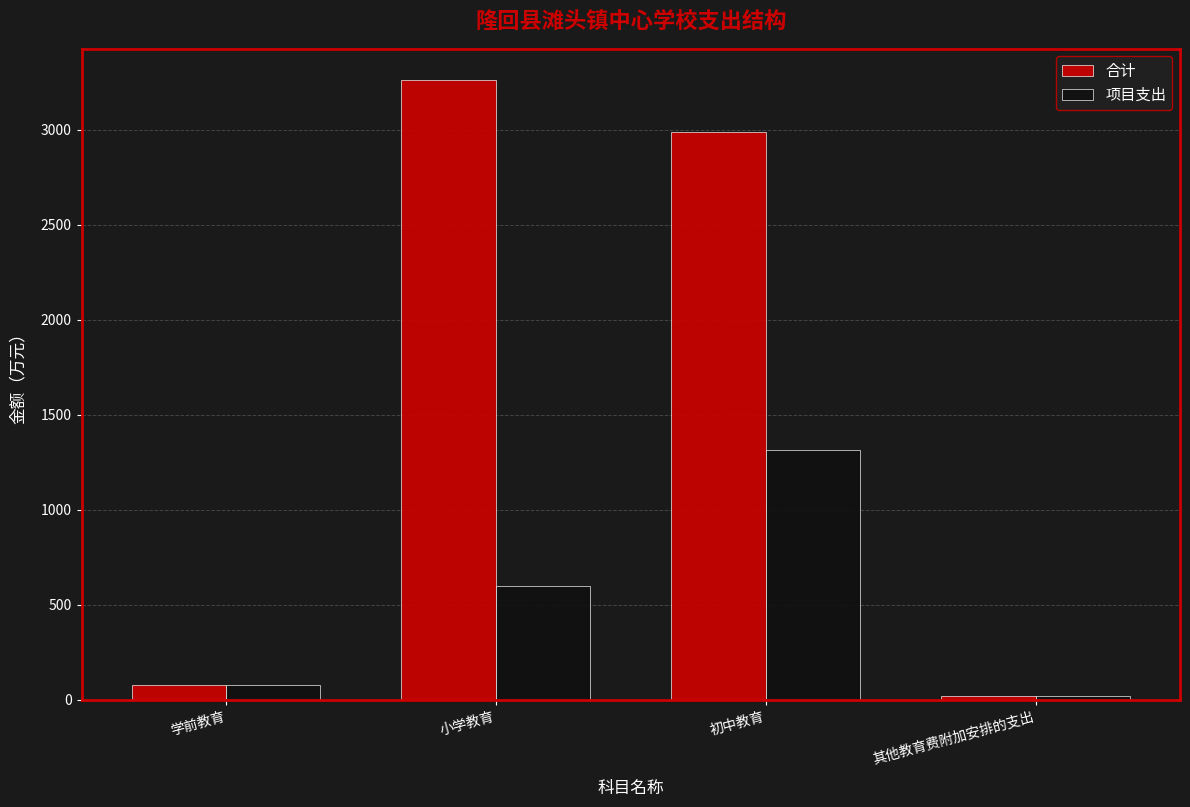

What are all the series names shown in the legend?

合计, 项目支出